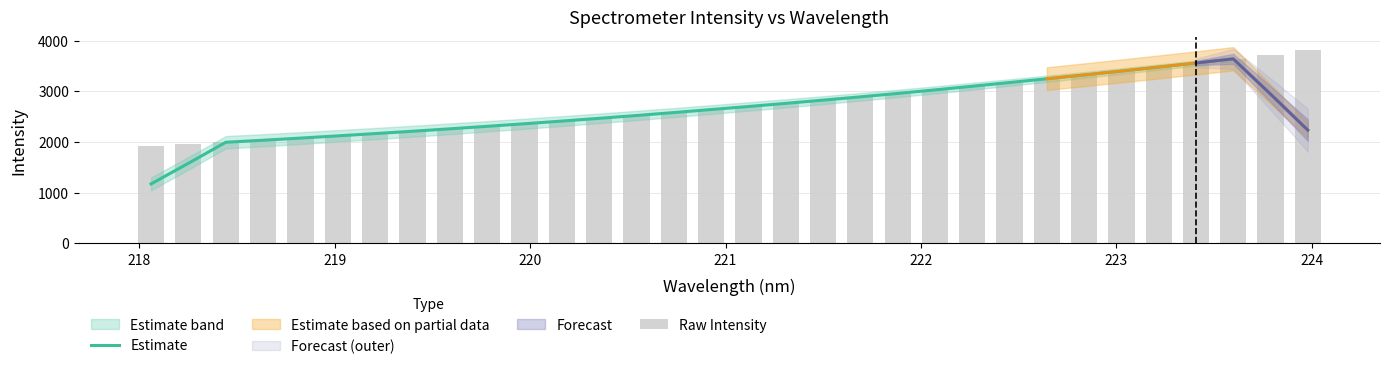

True or false: Estimate has a value of 4522.4 at 15.

False